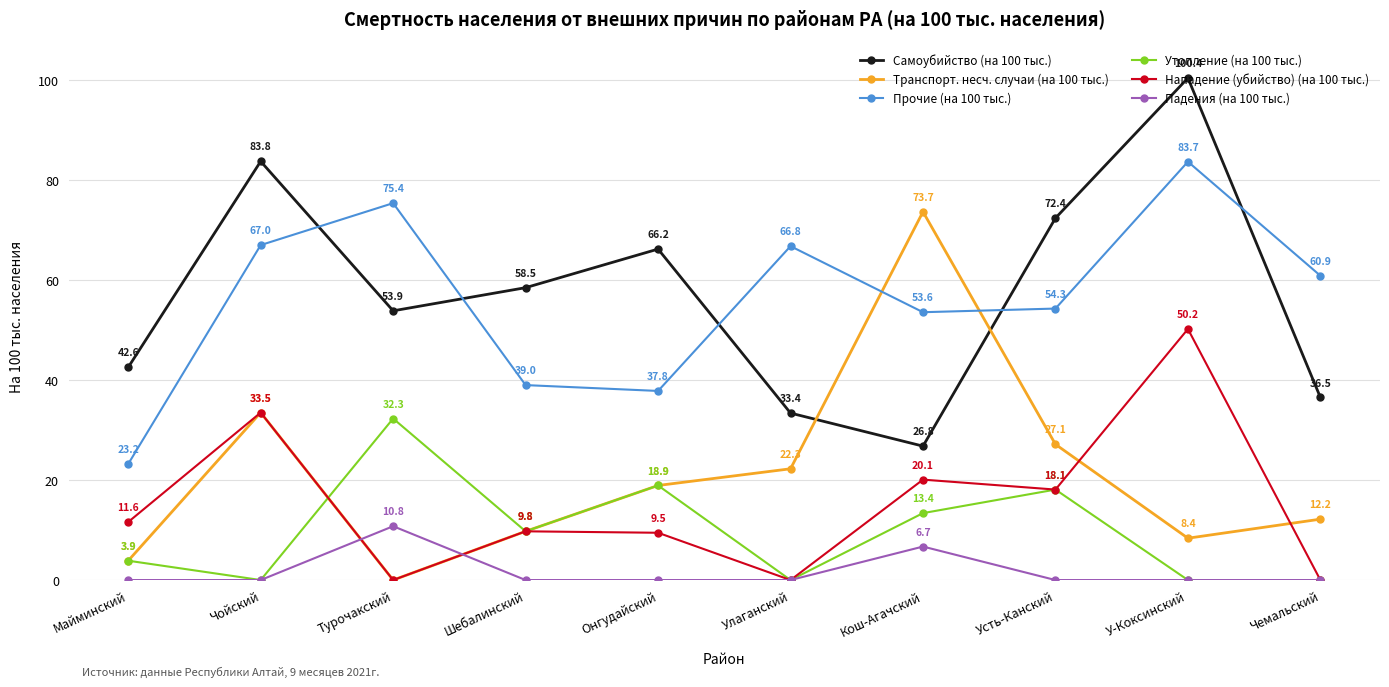

What is the spread (max minus min) of values at Шебалинский?

58.5